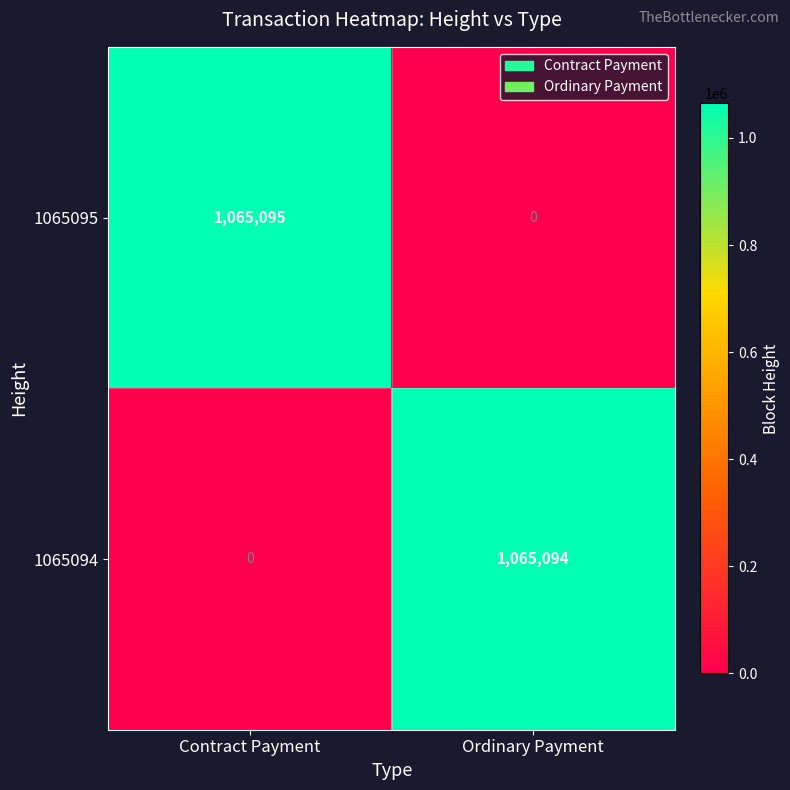

Which series has the widest spread of values?

1065095